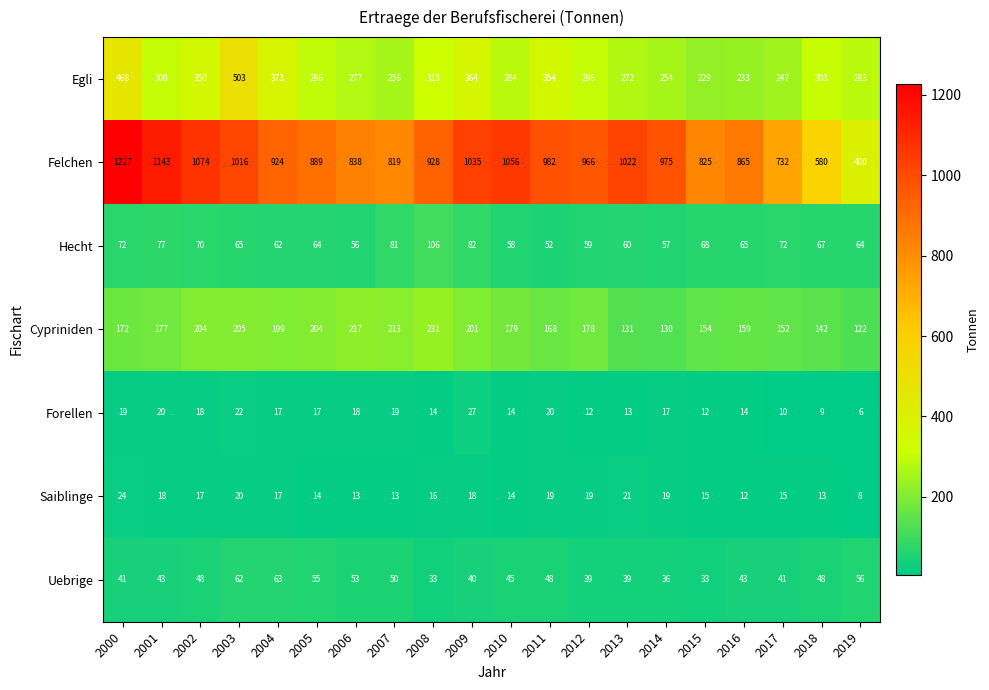

What is the difference between the second highest and second lowest values in the Uebrige series?

29